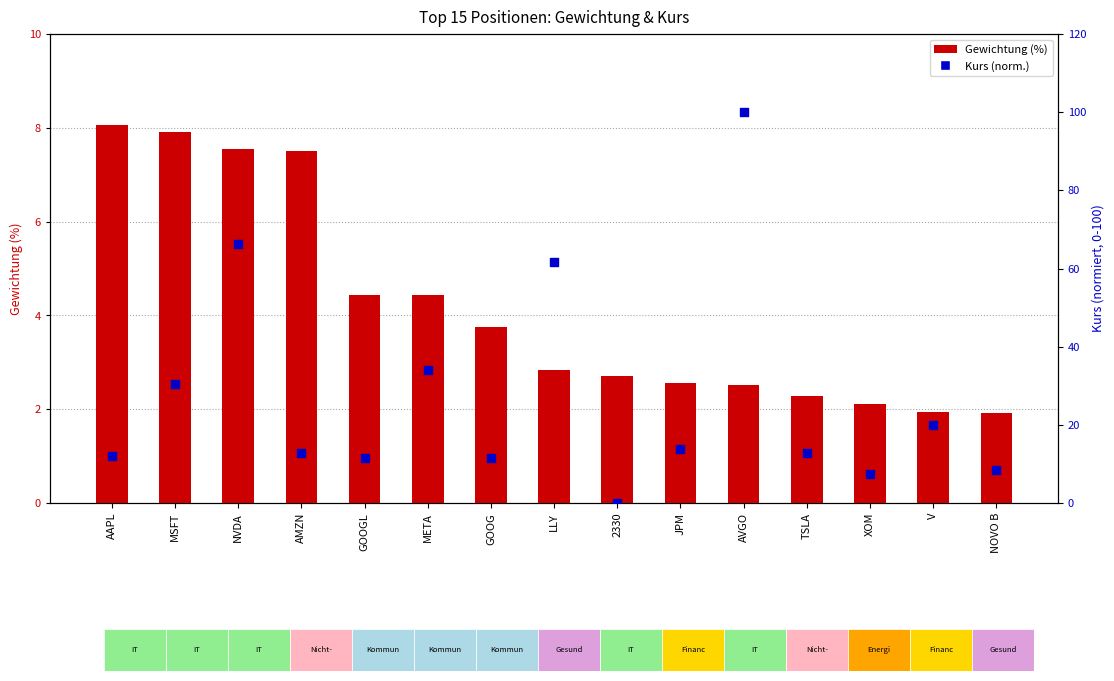

What is the total value across all series at JPM?

16.3